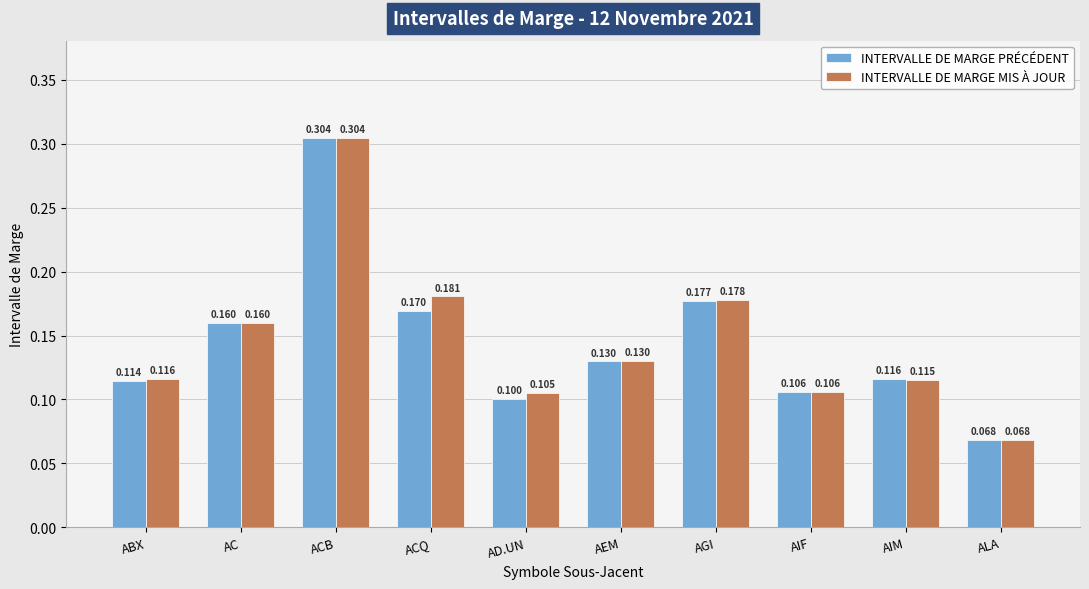

The INTERVALLE DE MARGE MIS À JOUR series shows 0.1 at ALA. True or false?

True